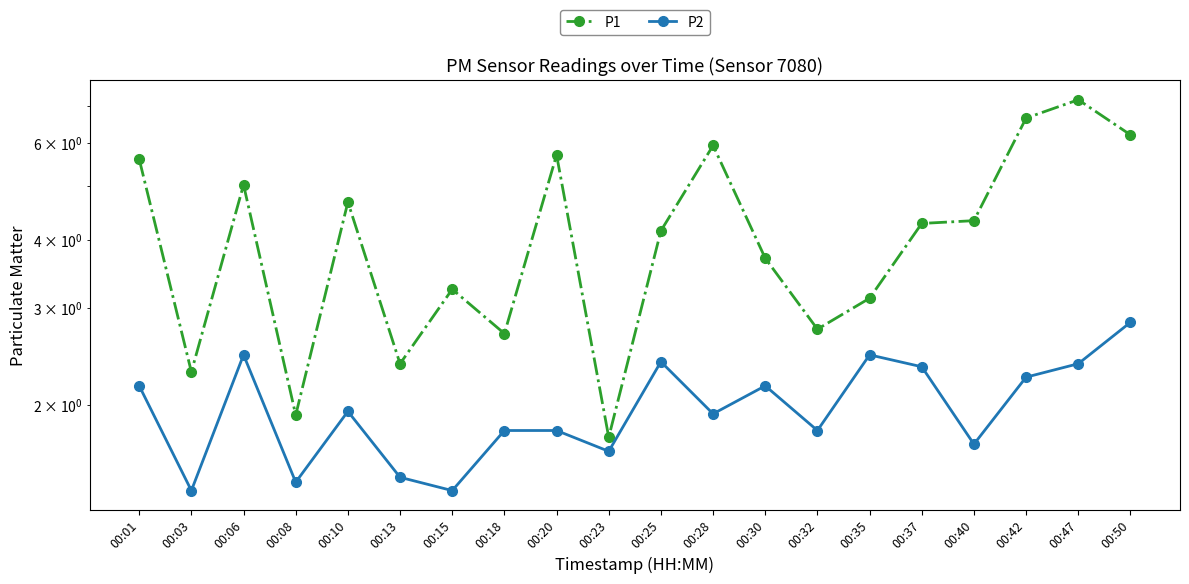

Which has a higher value, 00:03 or 00:37?

00:37